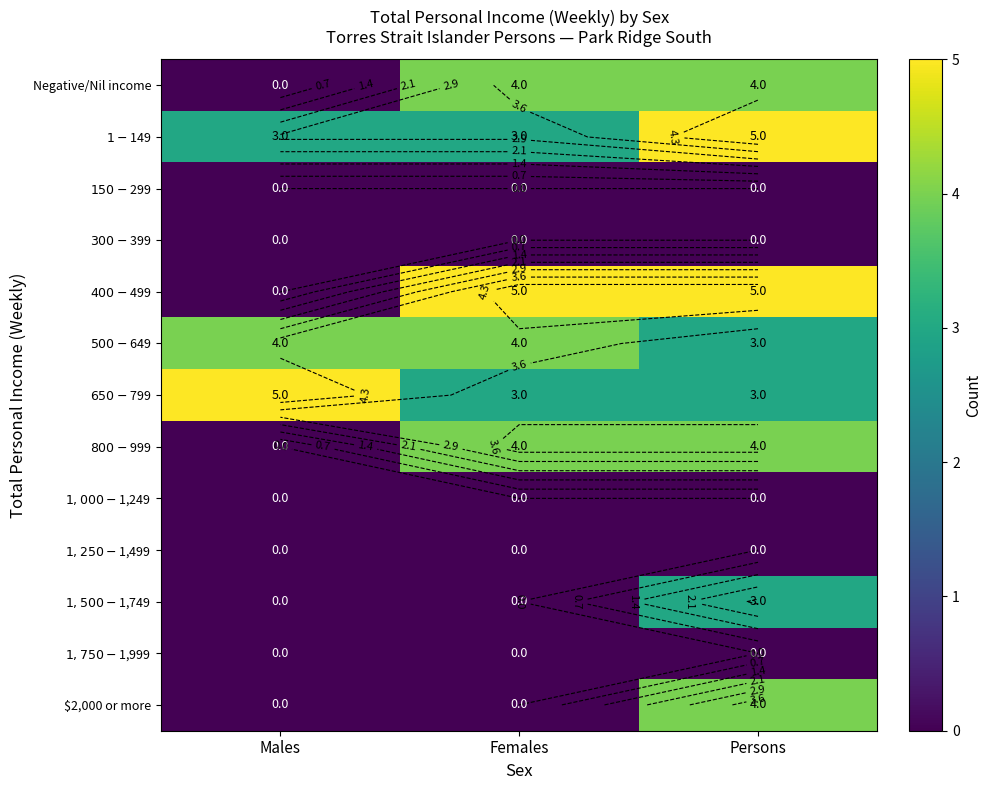

Rank the series at Males from lowest to highest value.

Negative/Nil income, $150-$299, $300-$399, $400-$499, $800-$999, $1,000-$1,249, $1,250-$1,499, $1,500-$1,749, $1,750-$1,999, $2,000 or more, $1-$149, $500-$649, $650-$799